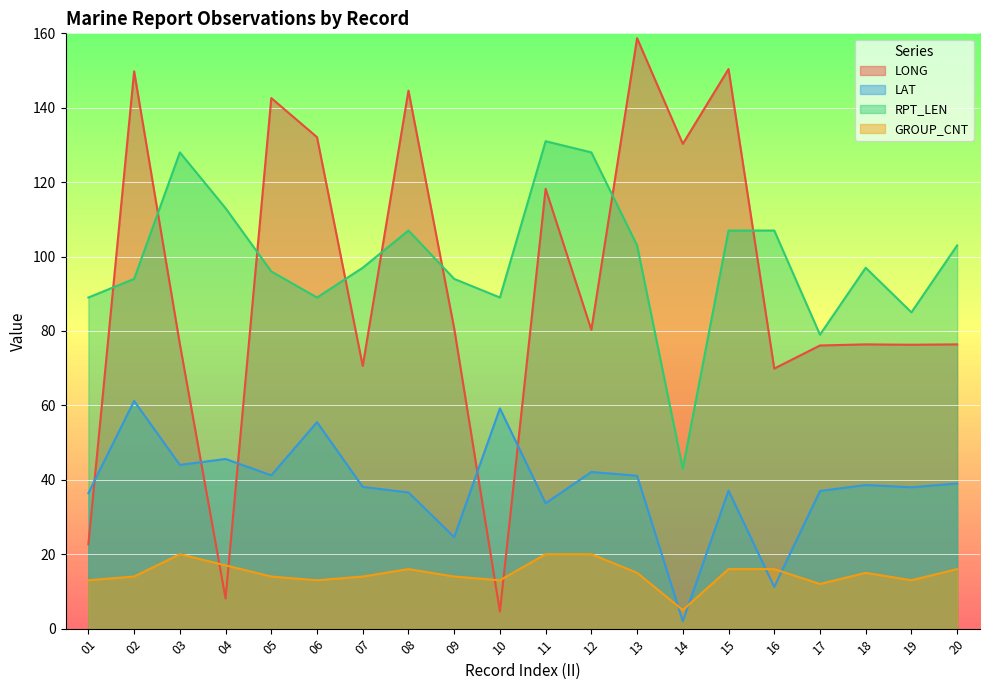

What is the average value of the GROUP_CNT series?

14.8